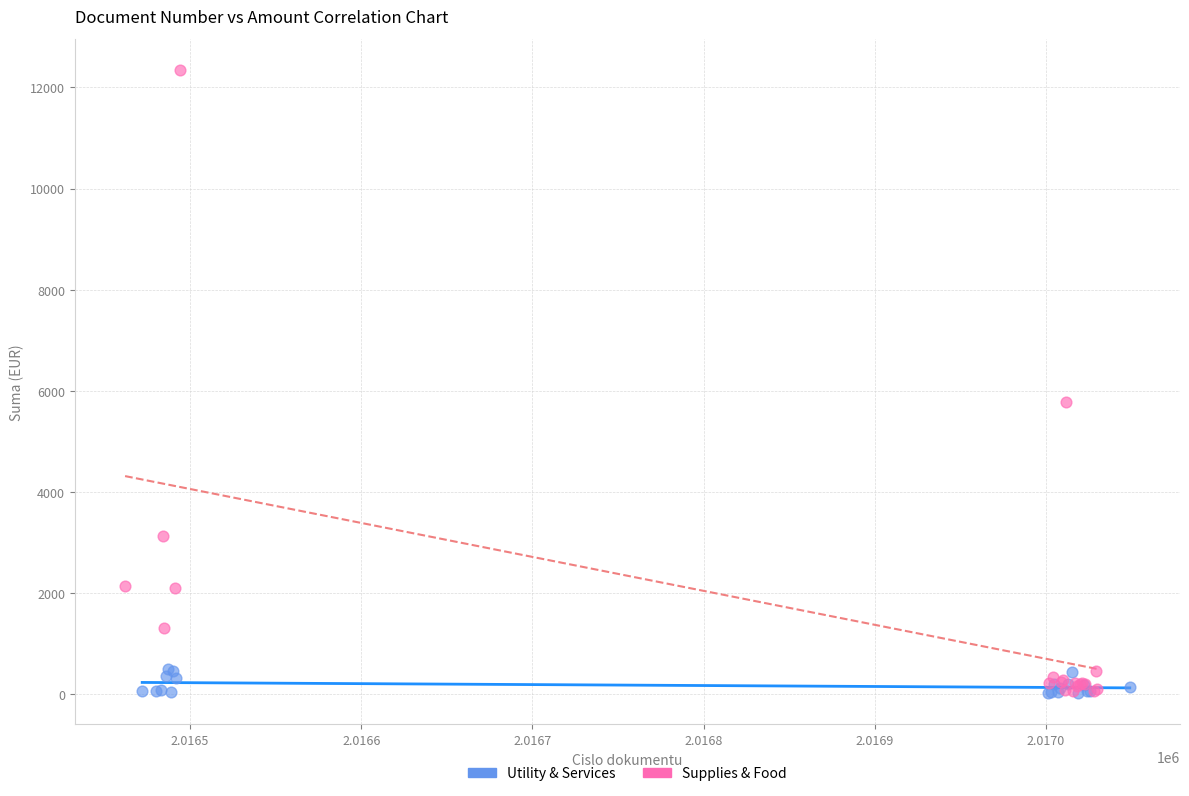

Which series contains the highest Y value?

Supplies & Food